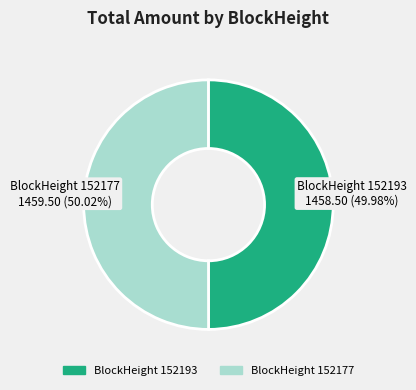

Is there any slice that represents more than half of the pie?

Yes